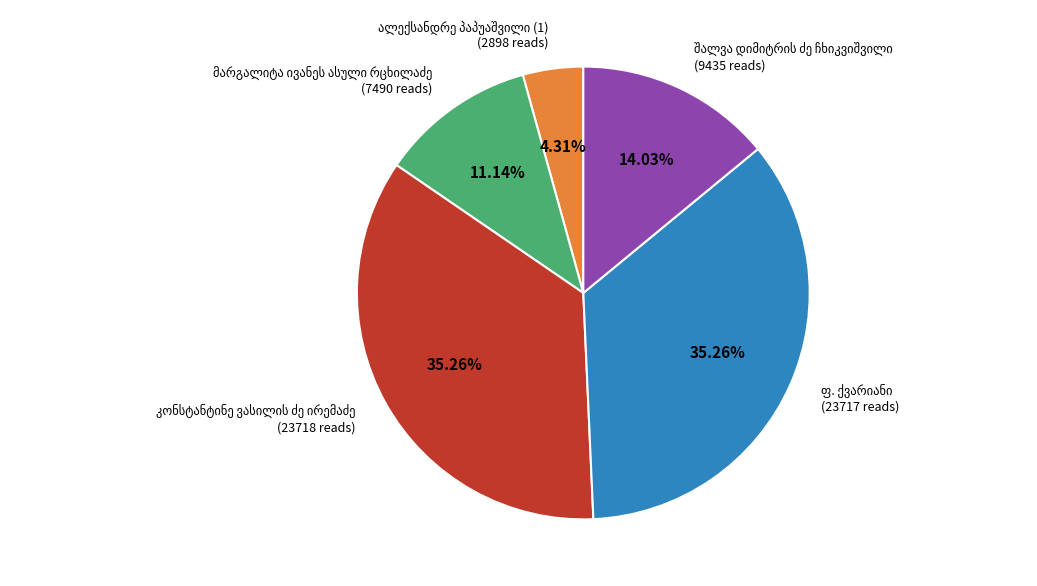

Does any single category account for the majority?

No